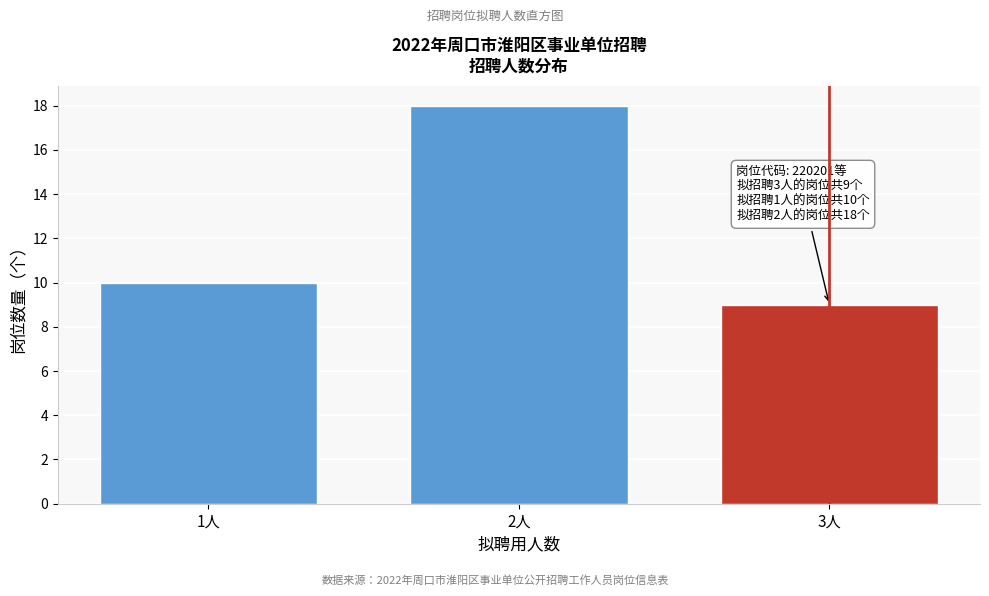

Reading left to right, transcribe all the data shown in this chart.

10	18	9